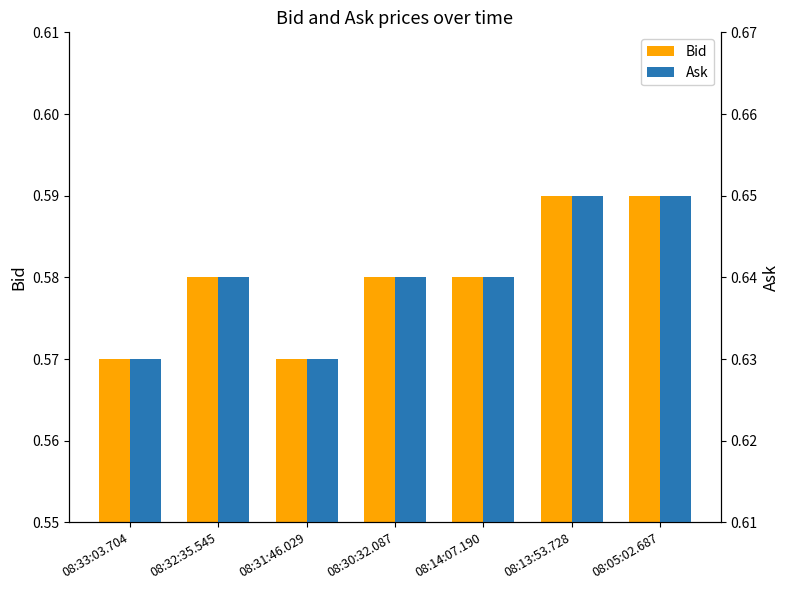

What are all the series names shown in the legend?

Bid, Ask